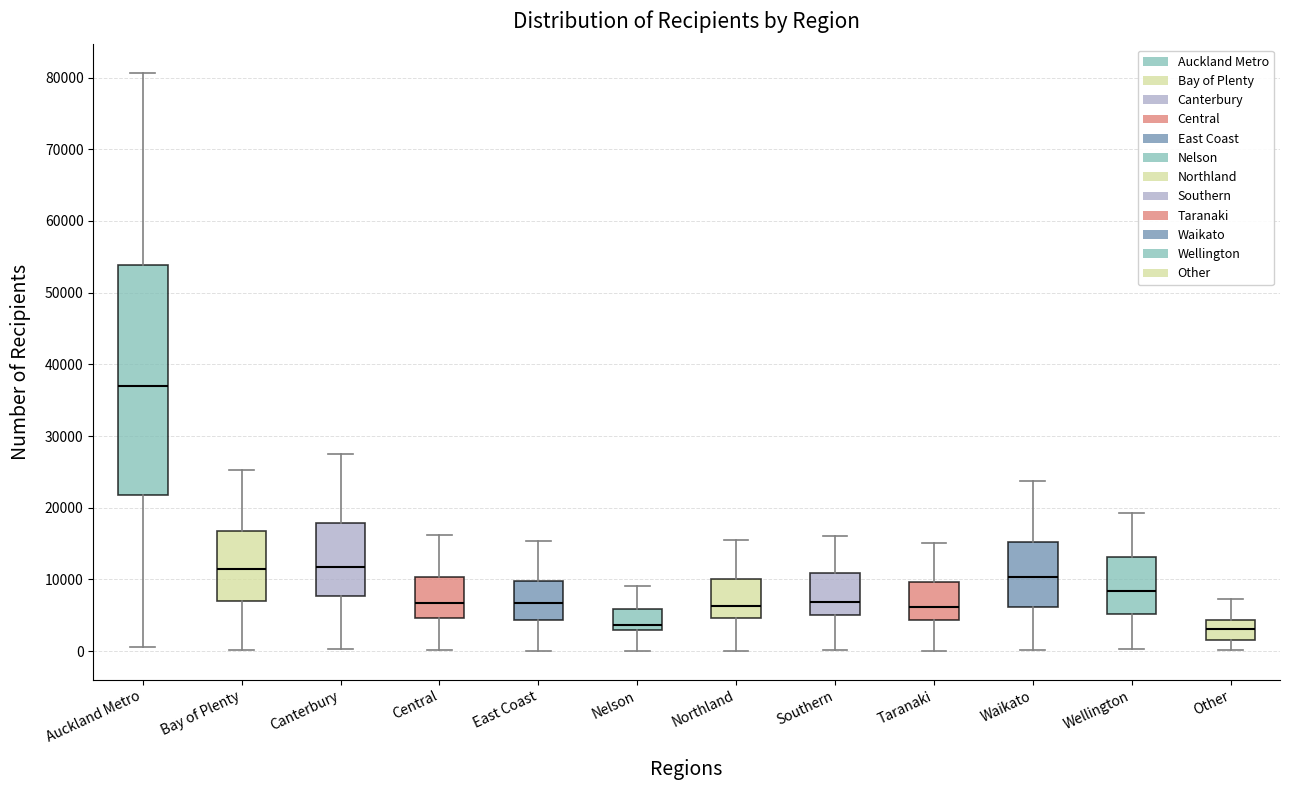

Reading left to right, transcribe this box plot: for each box, give where its median line is, the range the box spans, and where its two whiskers end, as read against the y-axis. The values are not printed on the chart, so give them approximately, as read against the axis.

Auckland Metro: median 37000, box 22000 to 54000, whiskers 1000 to 81000
Bay of Plenty: median 11000, box 7000 to 17000, whiskers 0 to 25000
Canterbury: median 12000, box 8000 to 18000, whiskers 0 to 28000
Central: median 7000, box 5000 to 10000, whiskers 0 to 16000
East Coast: median 7000, box 4000 to 10000, whiskers 0 to 15000
Nelson: median 4000, box 3000 to 6000, whiskers 0 to 9000
Northland: median 6000, box 5000 to 10000, whiskers 0 to 15000
Southern: median 7000, box 5000 to 11000, whiskers 0 to 16000
Taranaki: median 6000, box 4000 to 10000, whiskers 0 to 15000
Waikato: median 10000, box 6000 to 15000, whiskers 0 to 24000
Wellington: median 8000, box 5000 to 13000, whiskers 0 to 19000
Other: median 3000, box 2000 to 4000, whiskers 0 to 7000